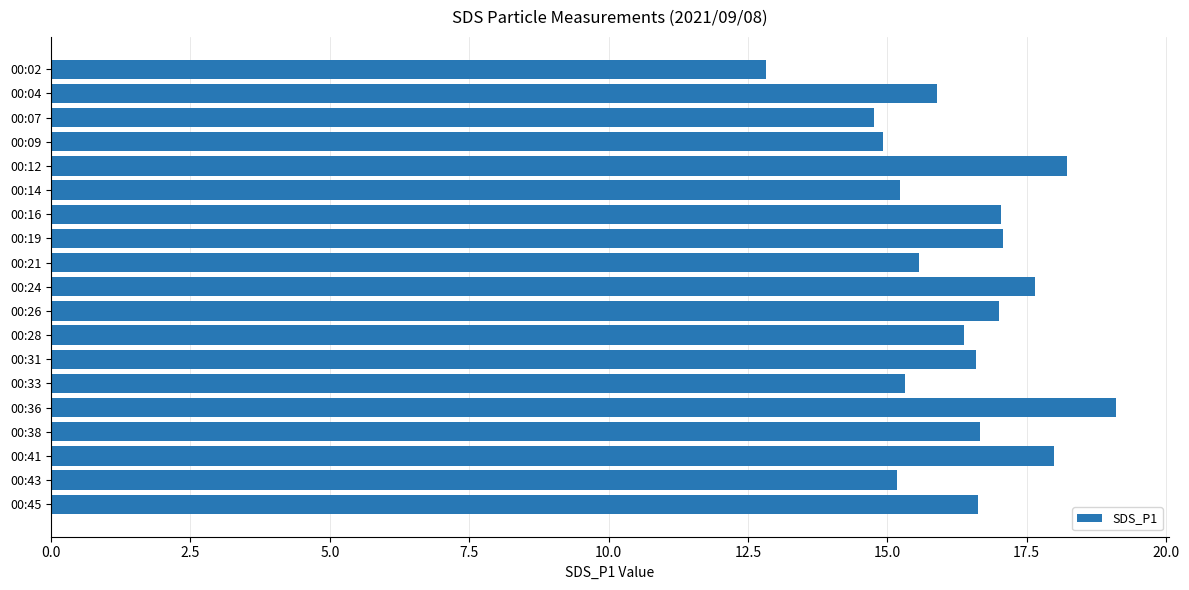

What is the difference between the second highest and minimum values?

5.4